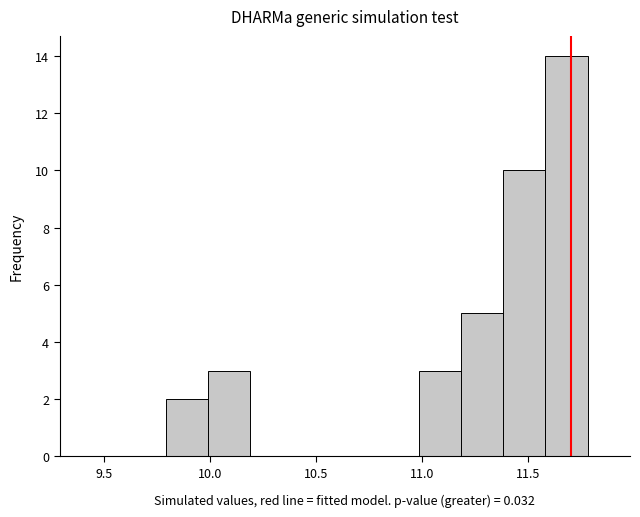

Around what value on the x-axis is the tallest bar? Give the approximate position of its centre, as read against the axis.

11.70